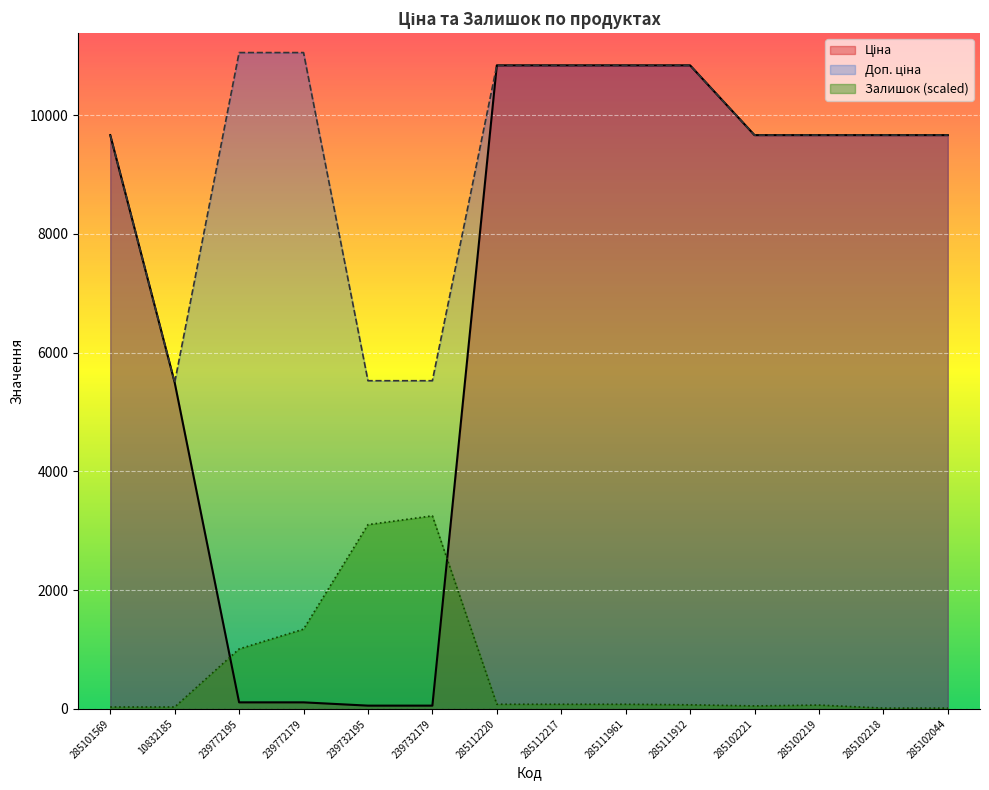

Is it true that Залишок (scaled) equals 78.8 at 285111961?

True